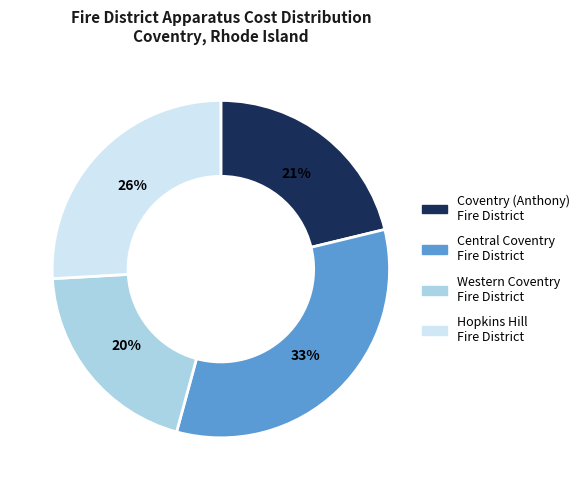

What percentage is the Western Coventry Fire District slice, to the nearest percent?

20%